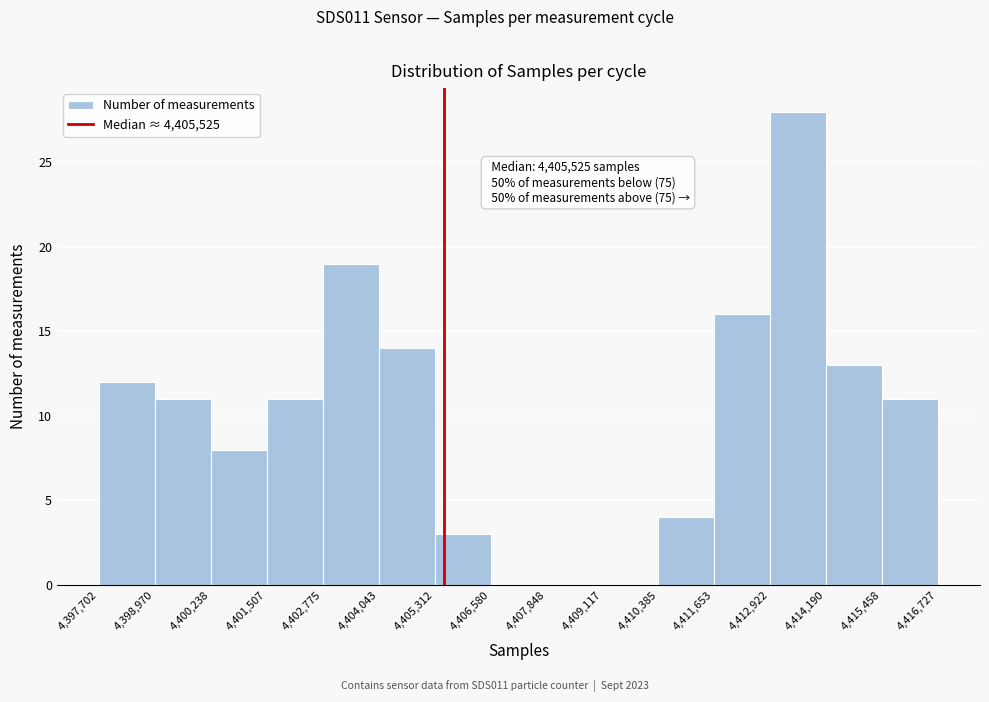

Over which range of the x-axis is the bar tallest?

4,412,922 to 4,414,190